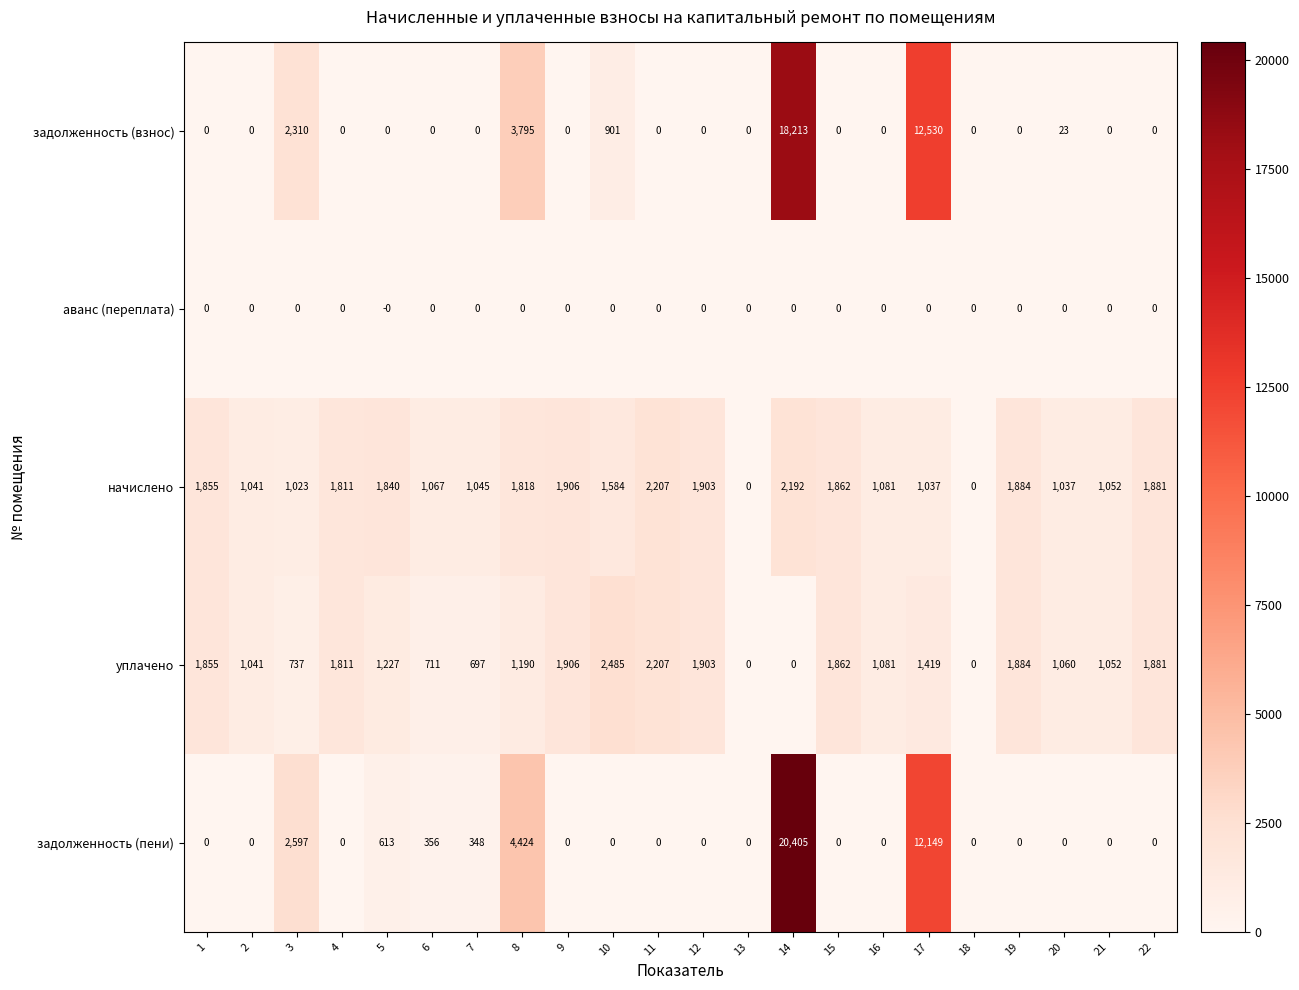

What is the sum of all начислено values?

31126